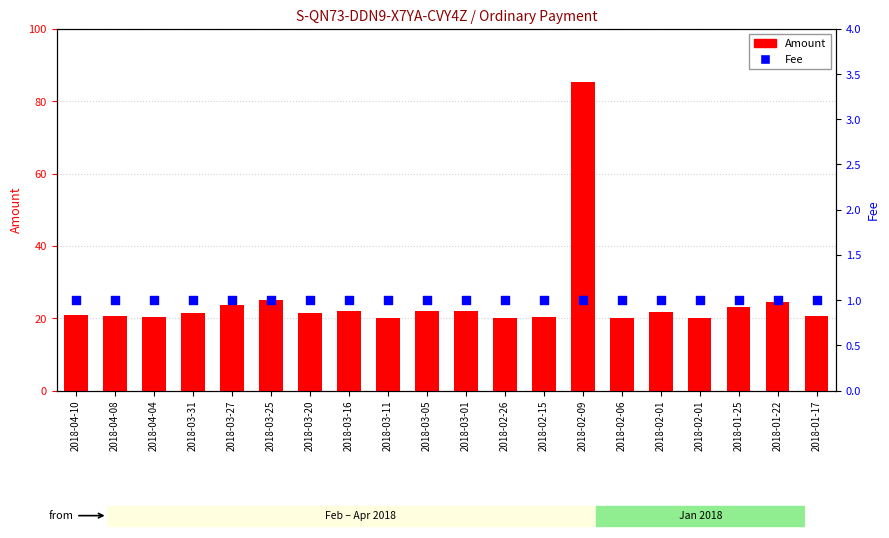

At how many categories does at least one series exceed 4?

20